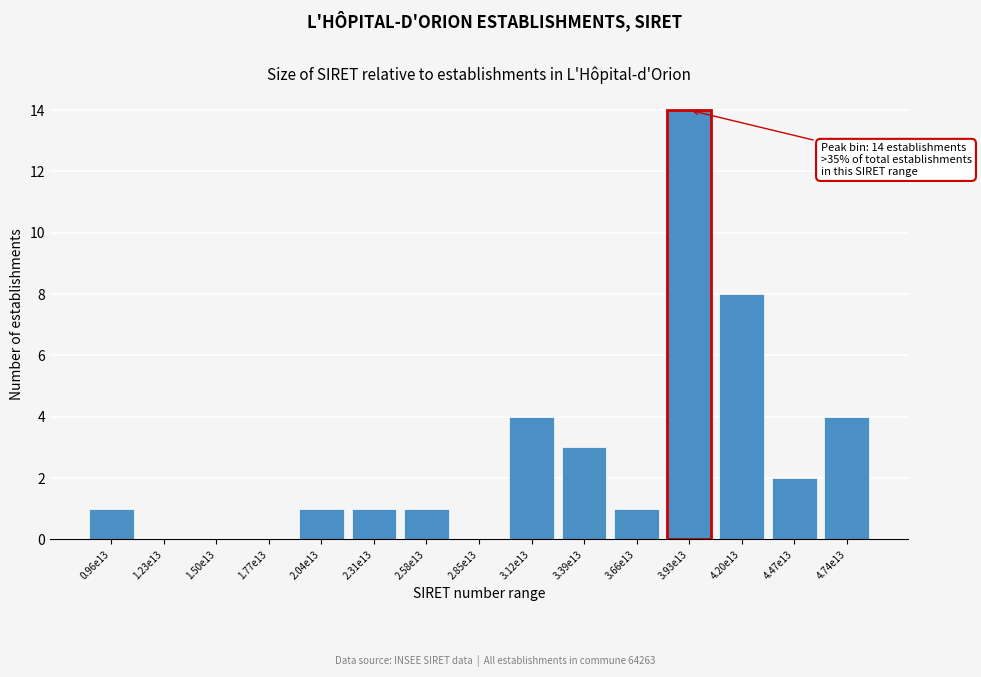

Reading left to right, what are all the values shown in this chart?

0.96e13=1	1.23e13=0	1.50e13=0	1.77e13=0	2.04e13=1	2.31e13=1	2.58e13=1	2.85e13=0	3.12e13=4	3.39e13=3	3.66e13=1	3.93e13=14	4.20e13=8	4.47e13=2	4.74e13=4